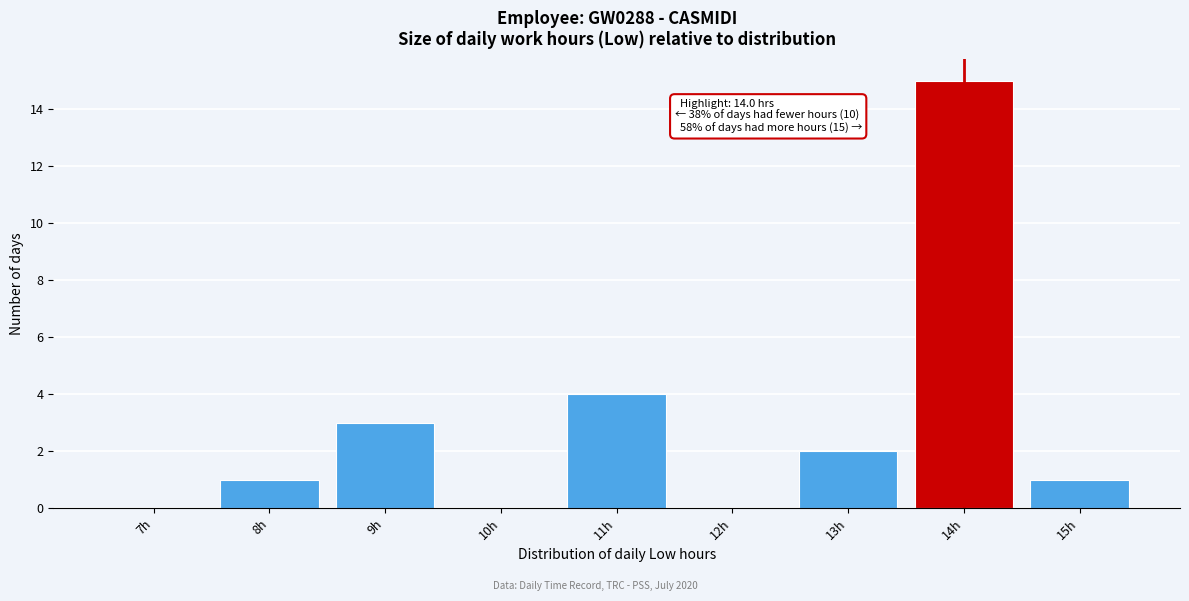

Reading right to left, transcribe all the data shown in this chart.

15h=1	14h=15	13h=2	12h=0	11h=4	10h=0	9h=3	8h=1	7h=0